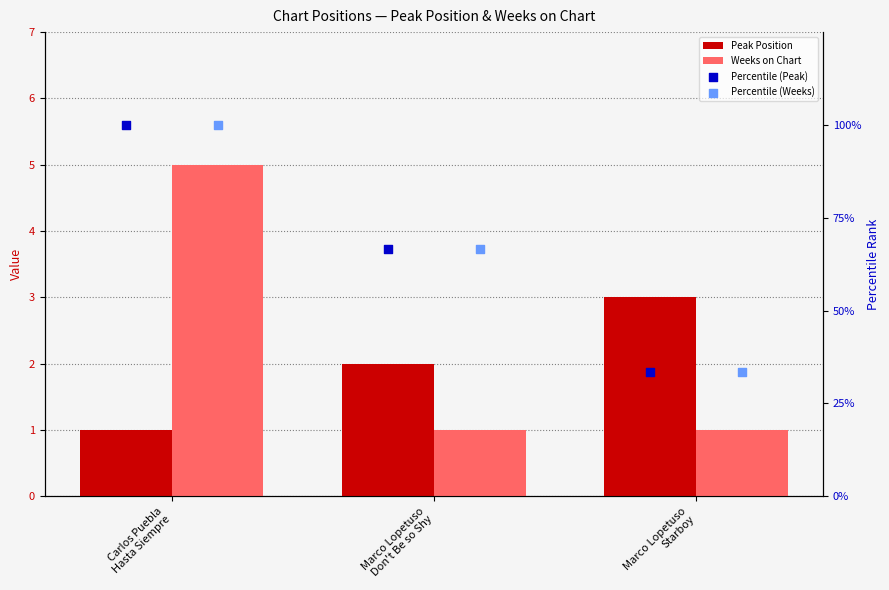

Which series has the largest total across all categories?

Percentile (Peak)